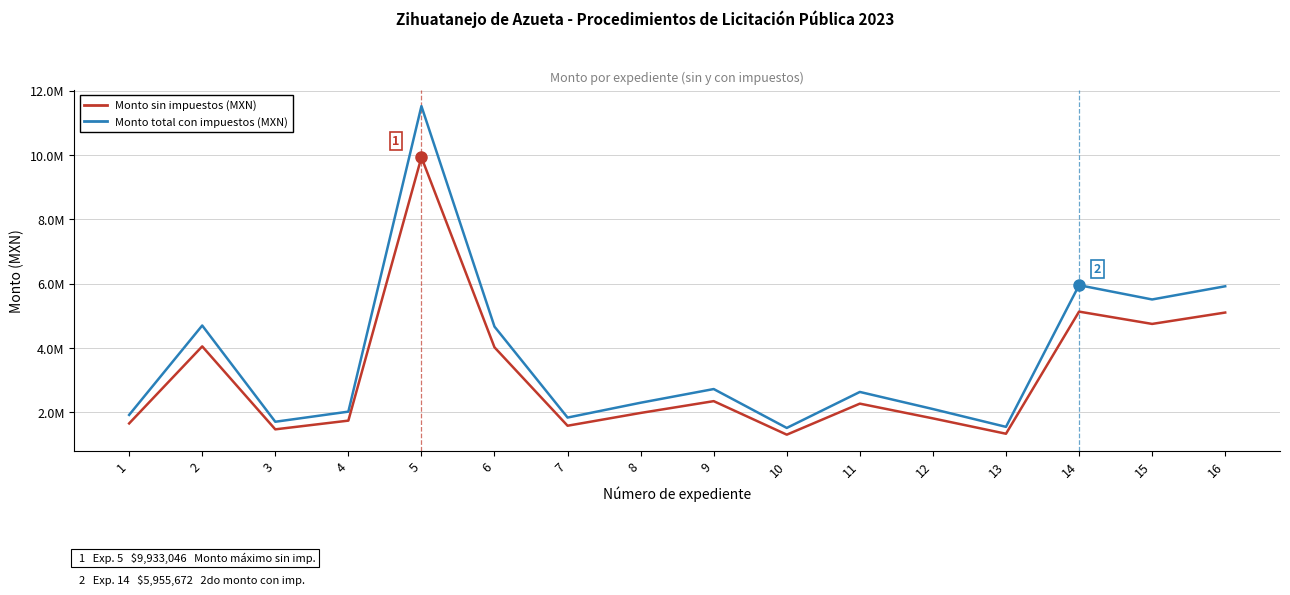

True or false: Monto total con impuestos (MXN) and Monto sin impuestos (MXN) intersect in this chart.

False